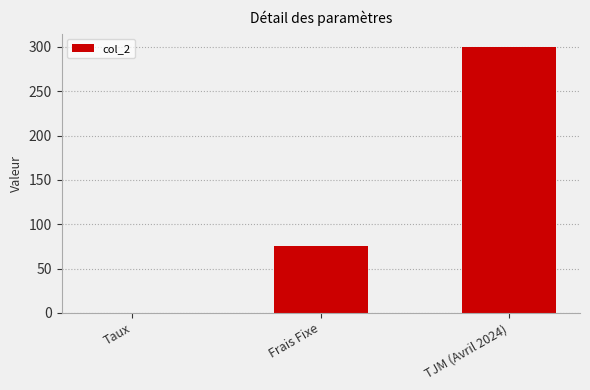

What is the greatest value displayed?

300.0